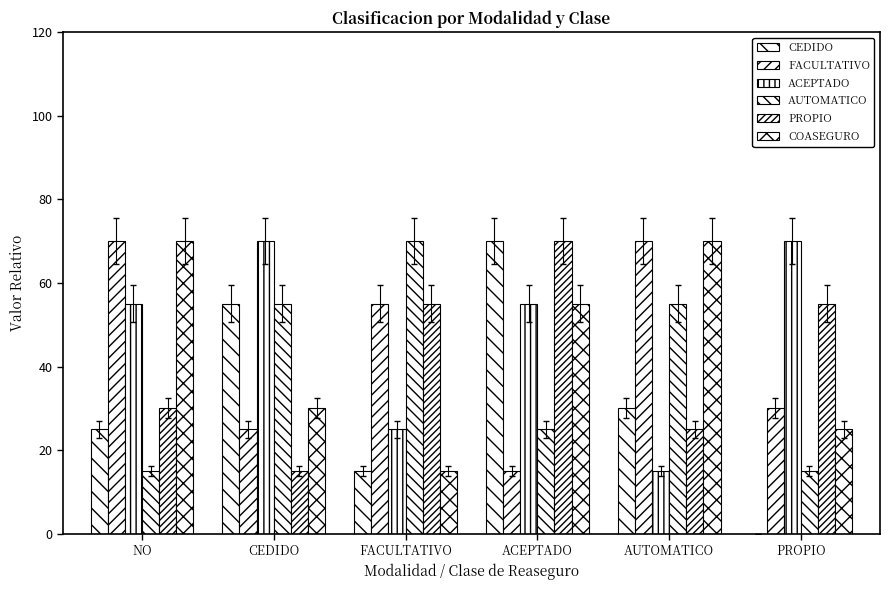

Between NO and AUTOMATICO, which series saw the biggest shift?

ACEPTADO